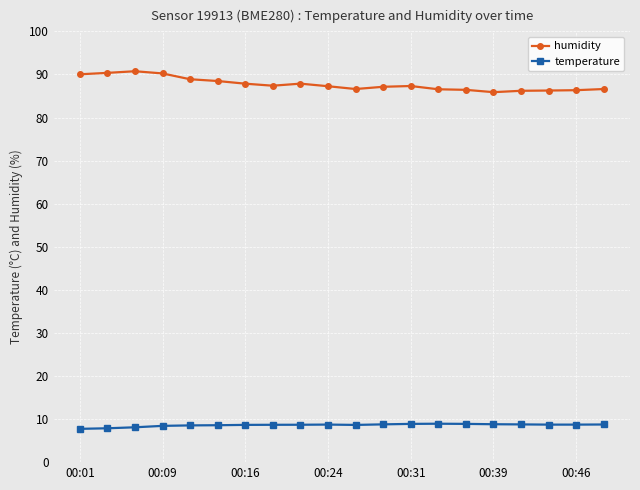

Which series has the widest spread of values?

humidity